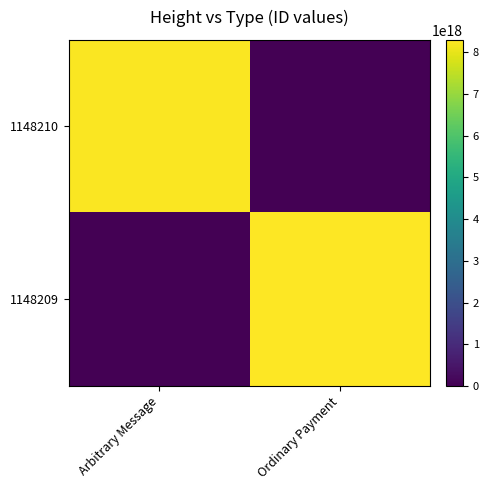

List the series in order of their overall mean, highest first.

1148209, 1148210